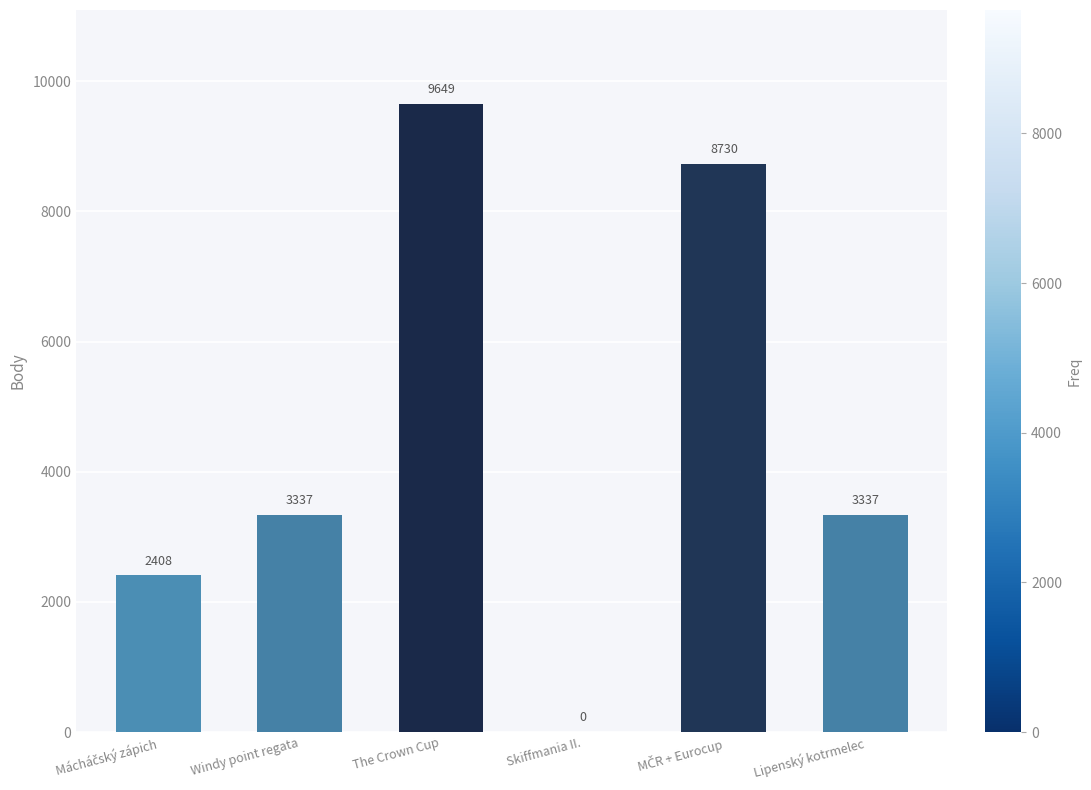

What value does the data have at The Crown Cup, to the nearest 50?

9650